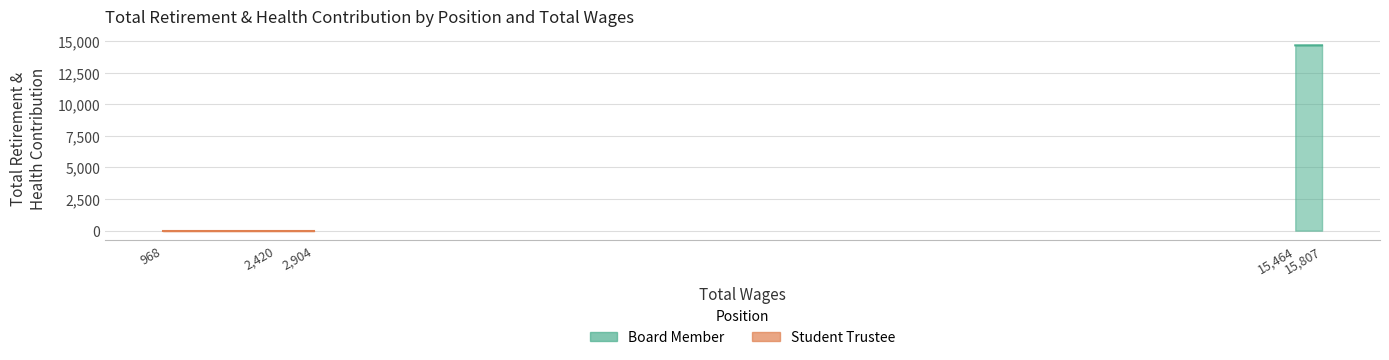

What is the value of the 3rd point from the left?

14655